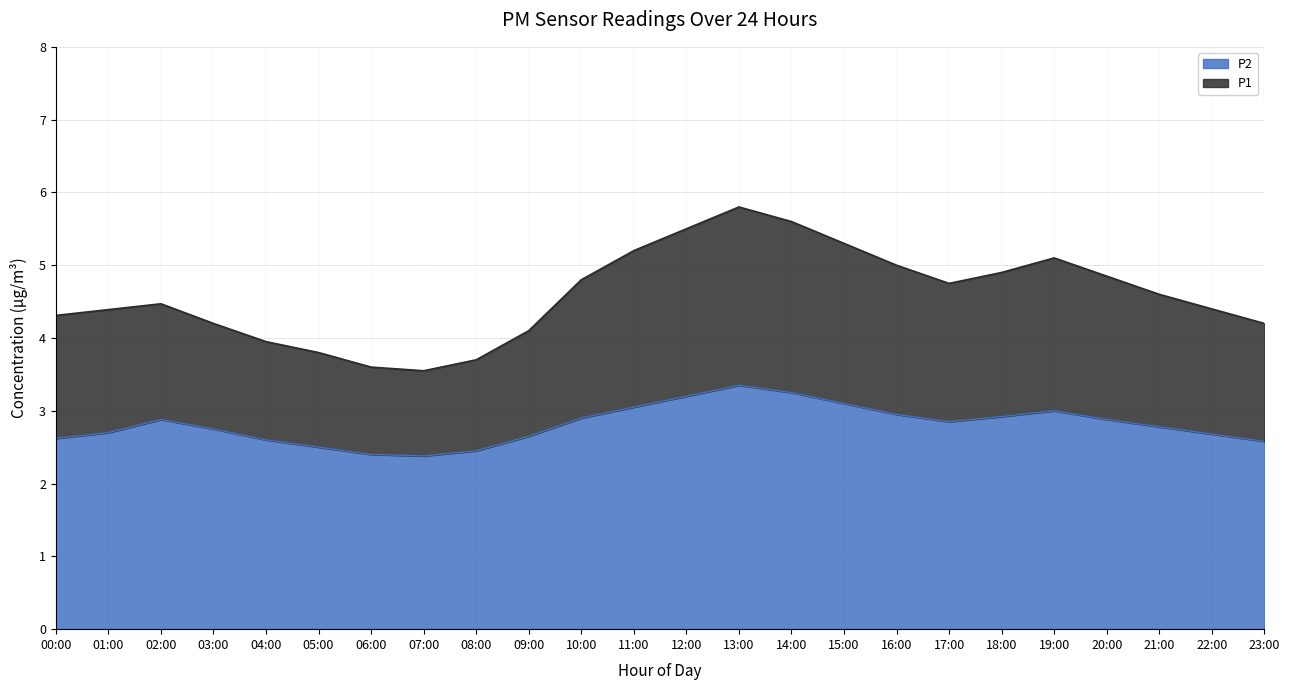

Reading left to right, what are all the values shown in this chart?

P1: 4.3	4.4	4.5	4.2	4.0	3.8	3.6	3.5	3.7	4.1	4.8	5.2	5.5	5.8	5.6	5.3	5.0	4.8	4.9	5.1	4.8	4.6	4.4	4.2
P2: 2.6	2.7	2.9	2.8	2.6	2.5	2.4	2.4	2.5	2.6	2.9	3.0	3.2	3.4	3.2	3.1	3.0	2.9	2.9	3.0	2.9	2.8	2.7	2.6